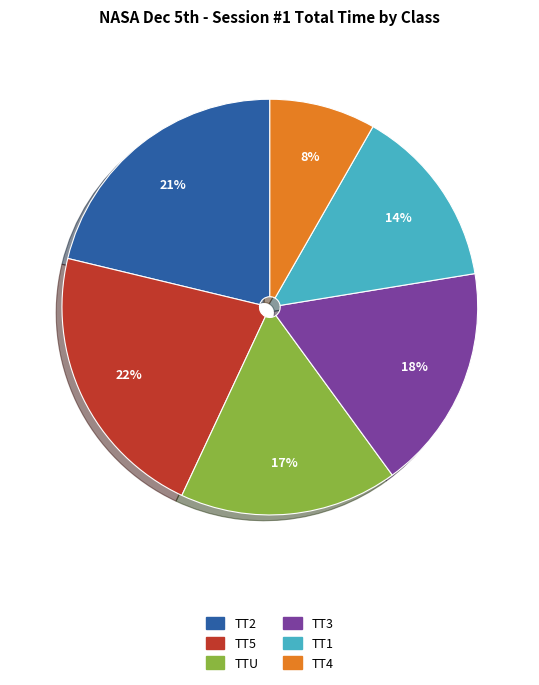

To the nearest percent, what is the average slice percentage?

17%